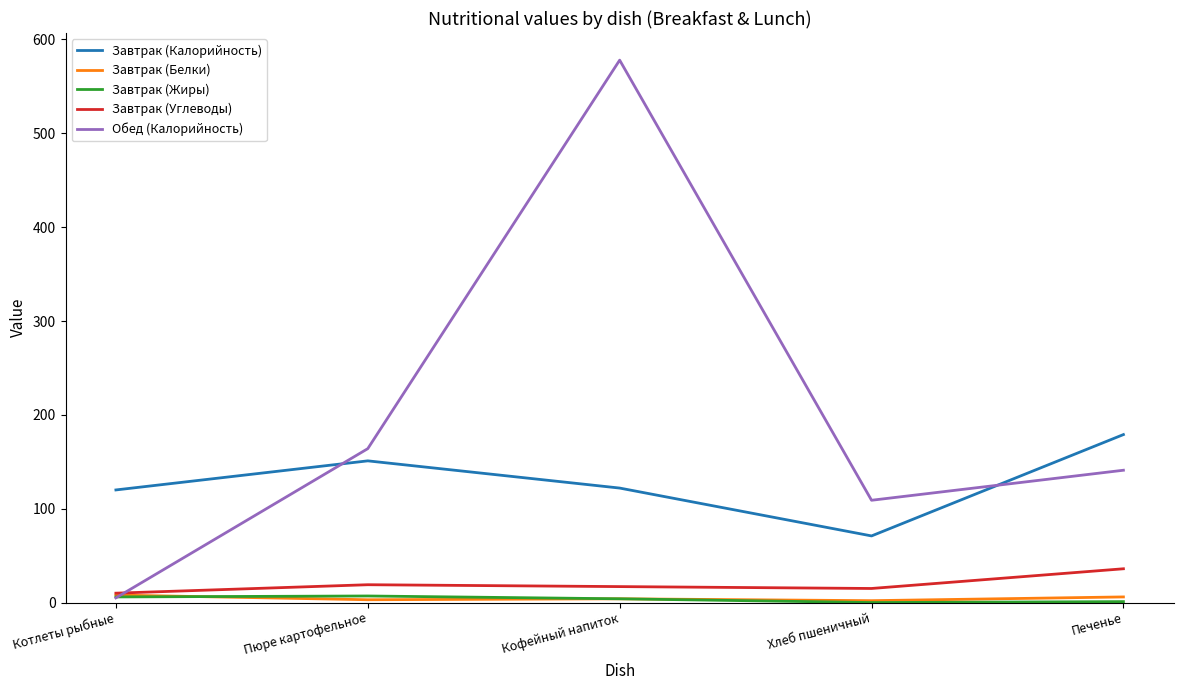

Rank the categories by Обед (Калорийность) value from highest to lowest.

Кофейный напиток, Пюре картофельное, Печенье, Хлеб пшеничный, Котлеты рыбные